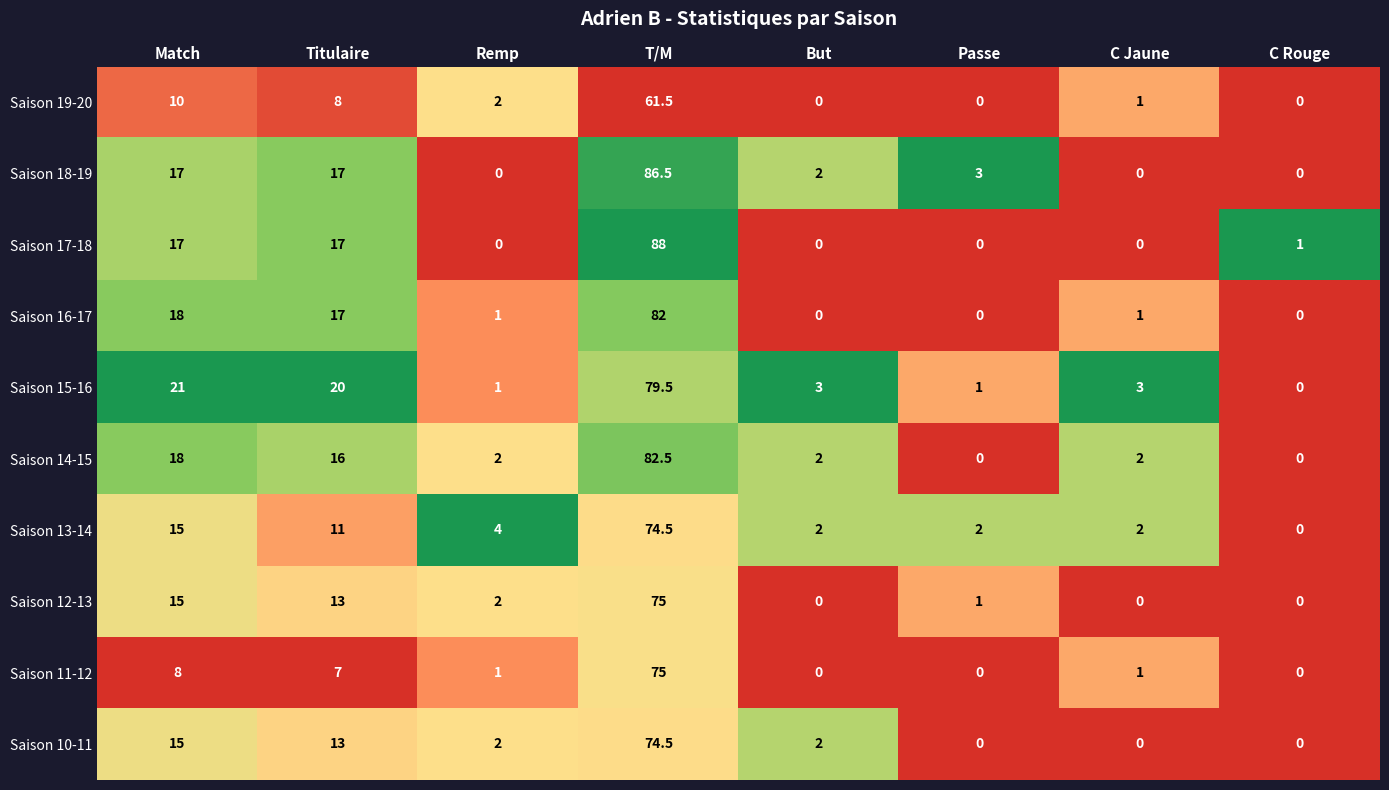

At which category is the sum across all series the highest?

T/M